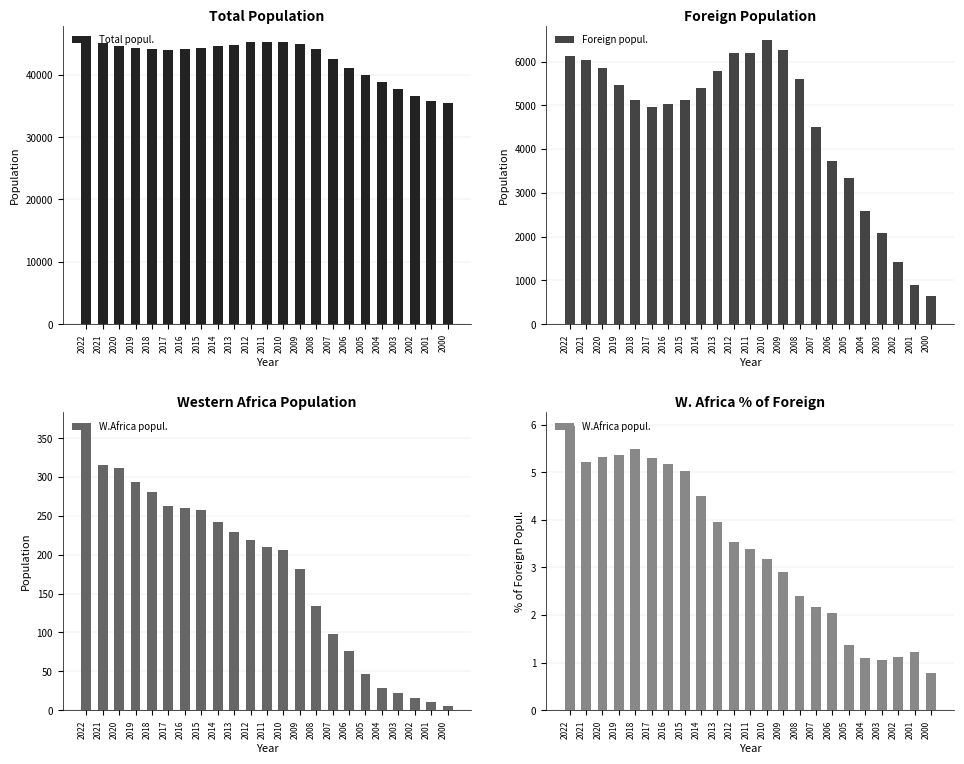

True or false: Total popul. has a value of 45189 at 2011.

True